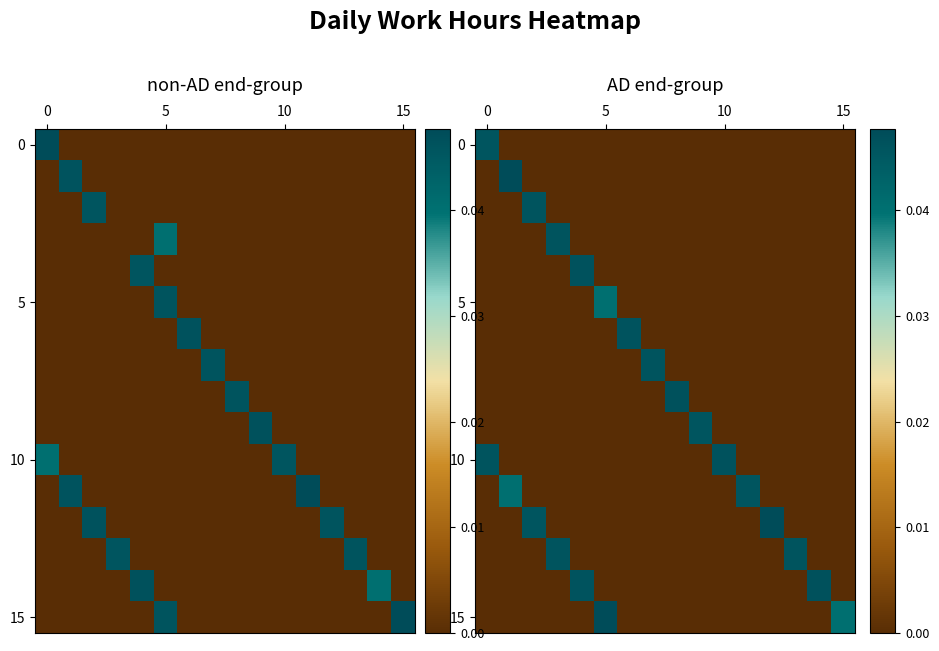

Which has a higher value, 6 or 10?

6